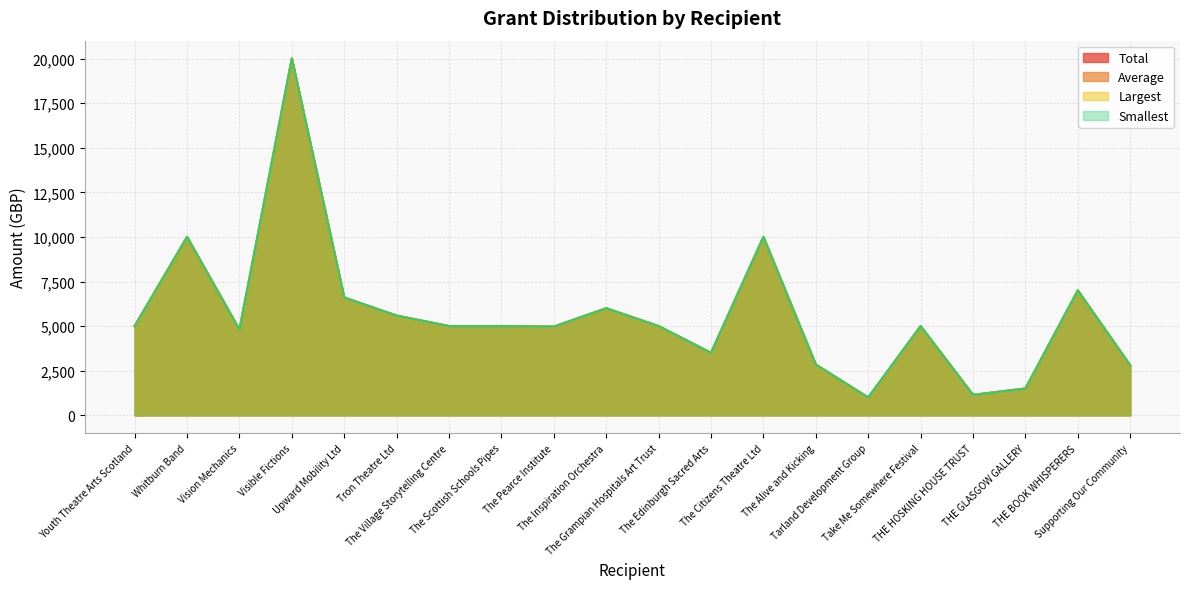

What is the difference between the second highest and minimum values in the Average series?

9000